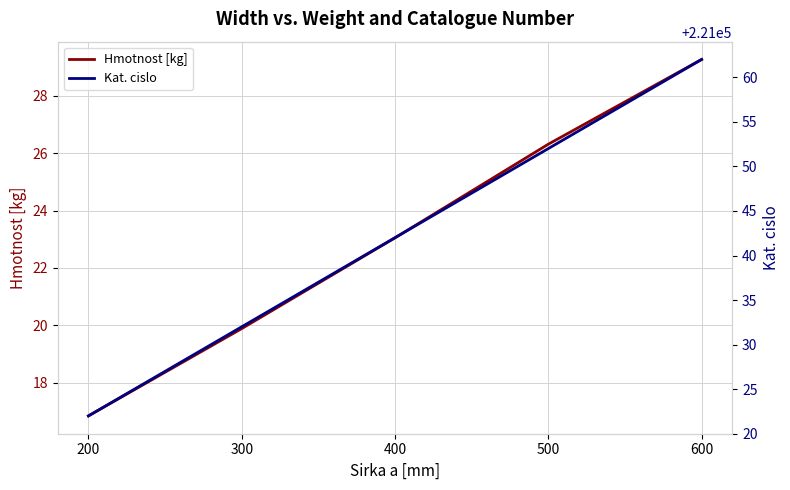

How many lines are shown in the chart?

2